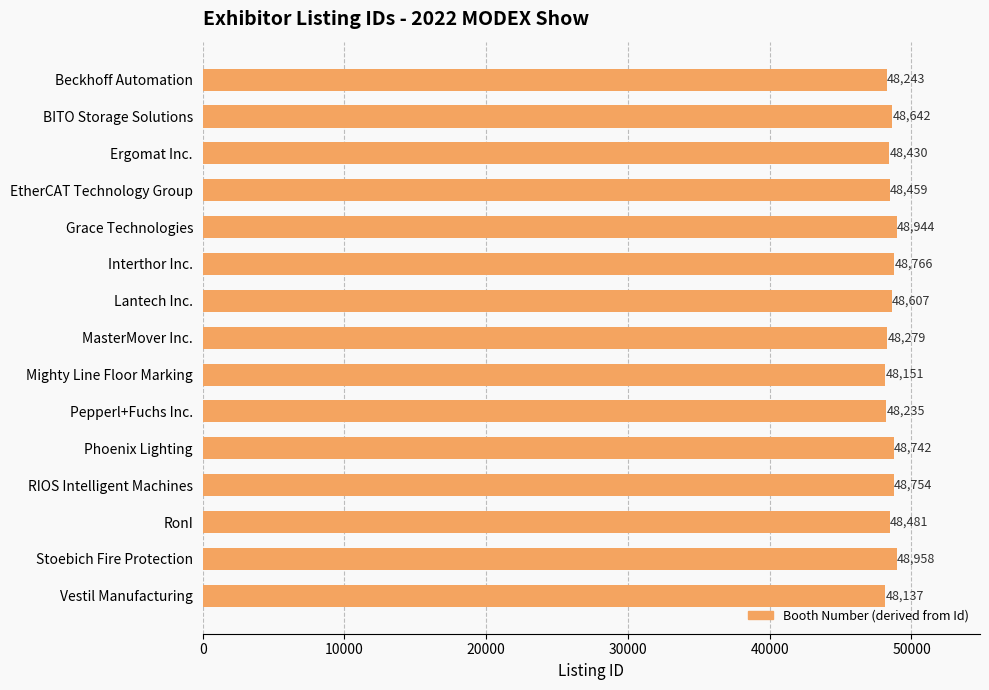

List the labels in order of value, largest first.

Stoebich Fire Protection, Grace Technologies, Interthor Inc., RIOS Intelligent Machines, Phoenix Lighting, BITO Storage Solutions, Lantech Inc., RonI, EtherCAT Technology Group, Ergomat Inc., MasterMover Inc., Beckhoff Automation, Pepperl+Fuchs Inc., Mighty Line Floor Marking, Vestil Manufacturing